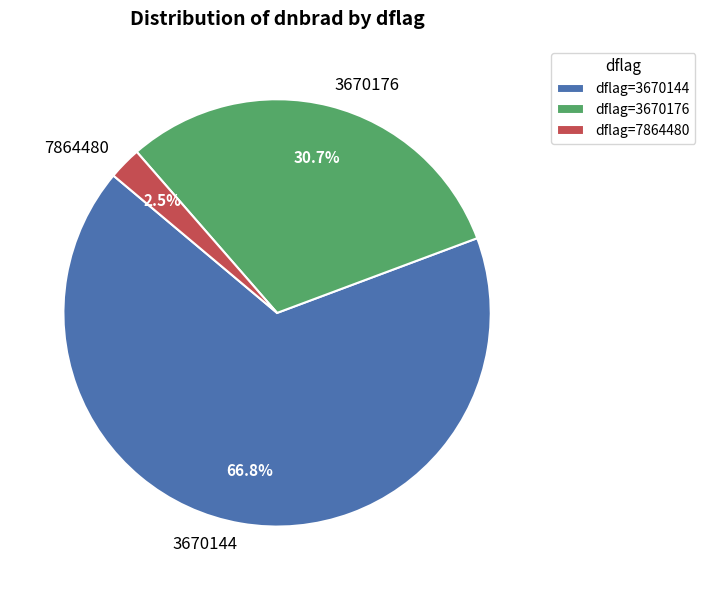

Does any single category account for the majority?

Yes